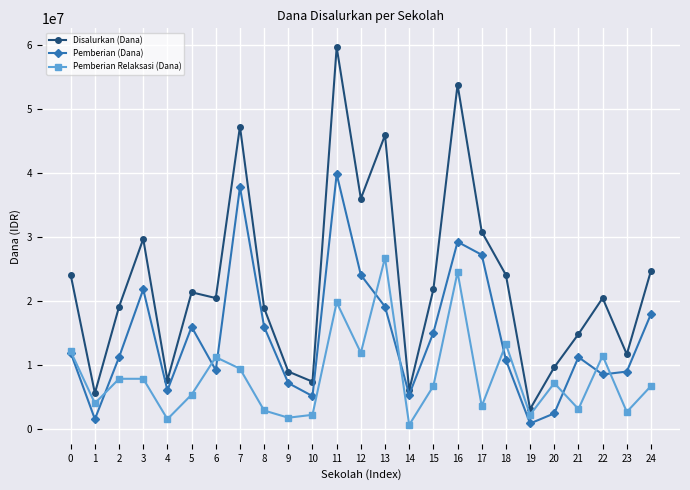

What is the total value across all series at 14?

12150000